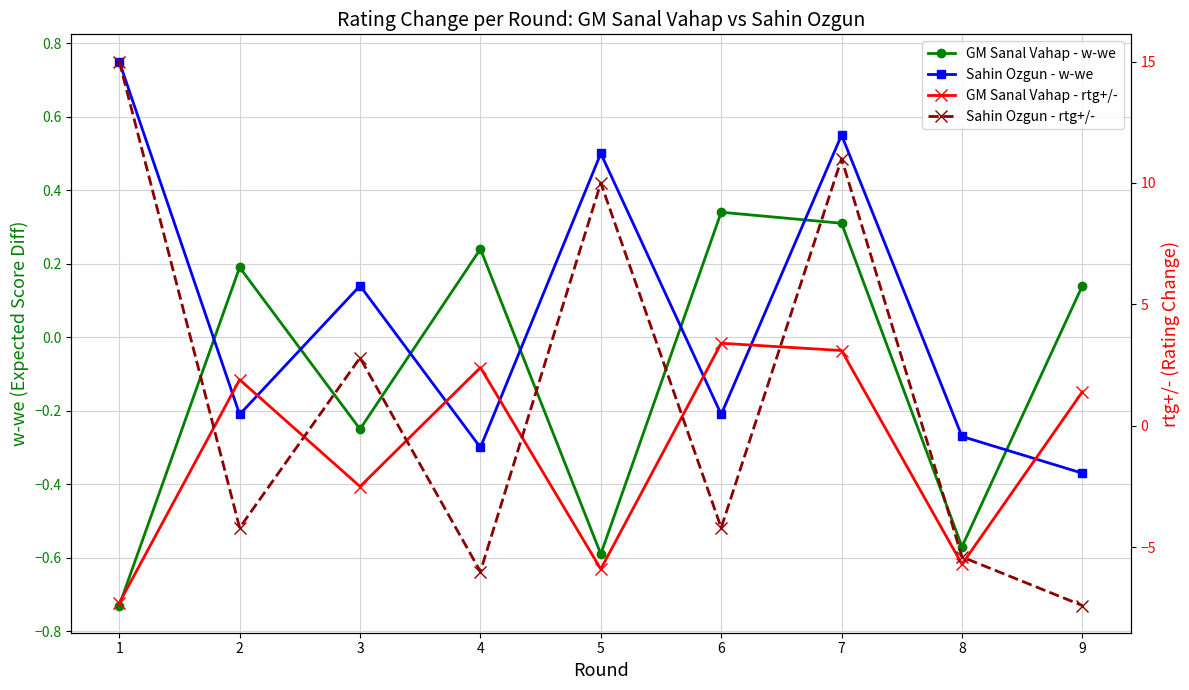

Read the Sahin Ozgun - rtg+/- value at 1.

15.0